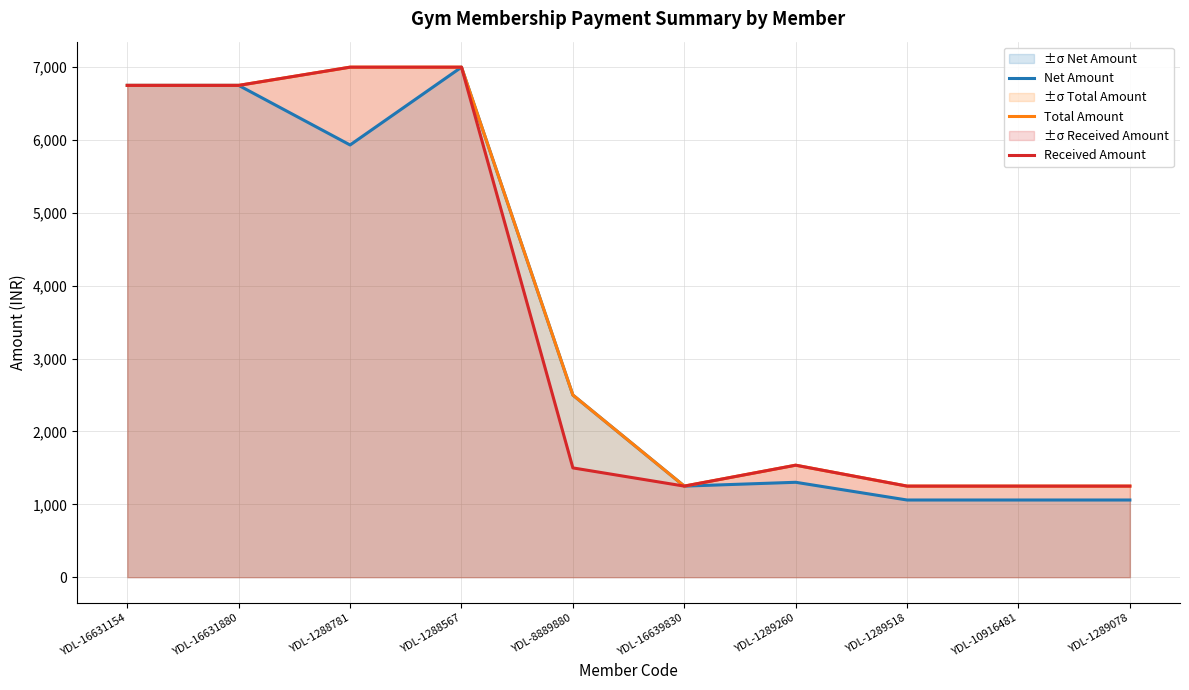

What are all the series names shown in the legend?

Net Amount, Total Amount, Received Amount